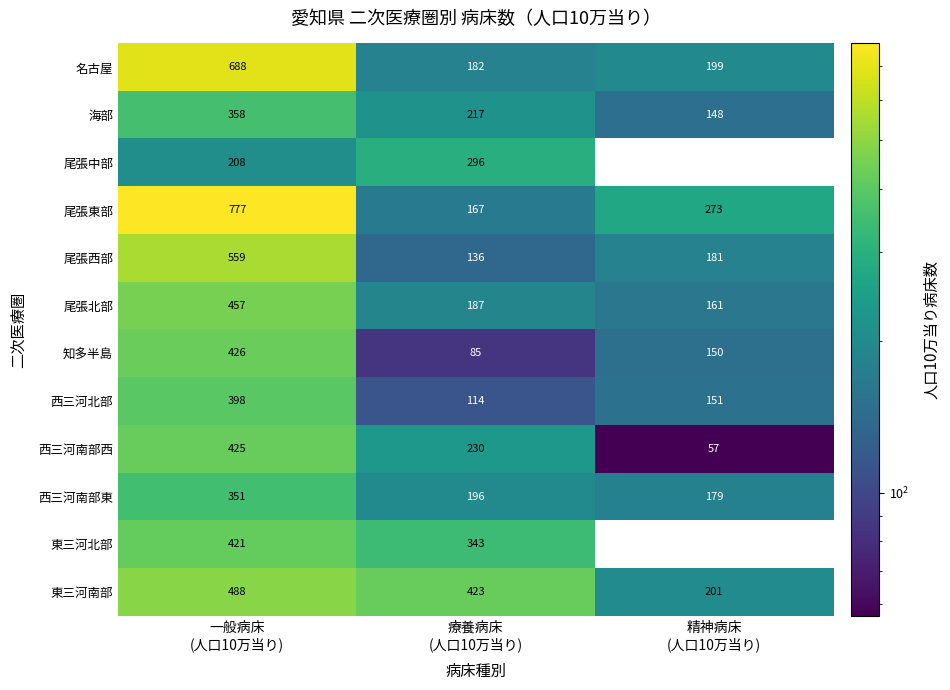

What is the sum of all 西三河南部西 values?

712